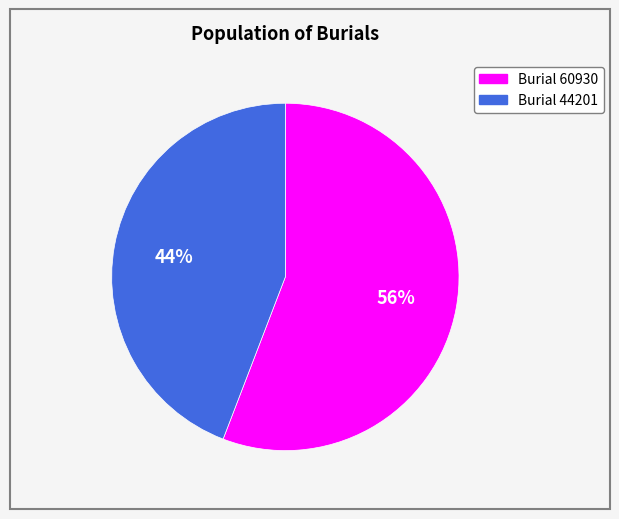

To the nearest percent, what is the difference between the largest and smallest slice percentages?

12%